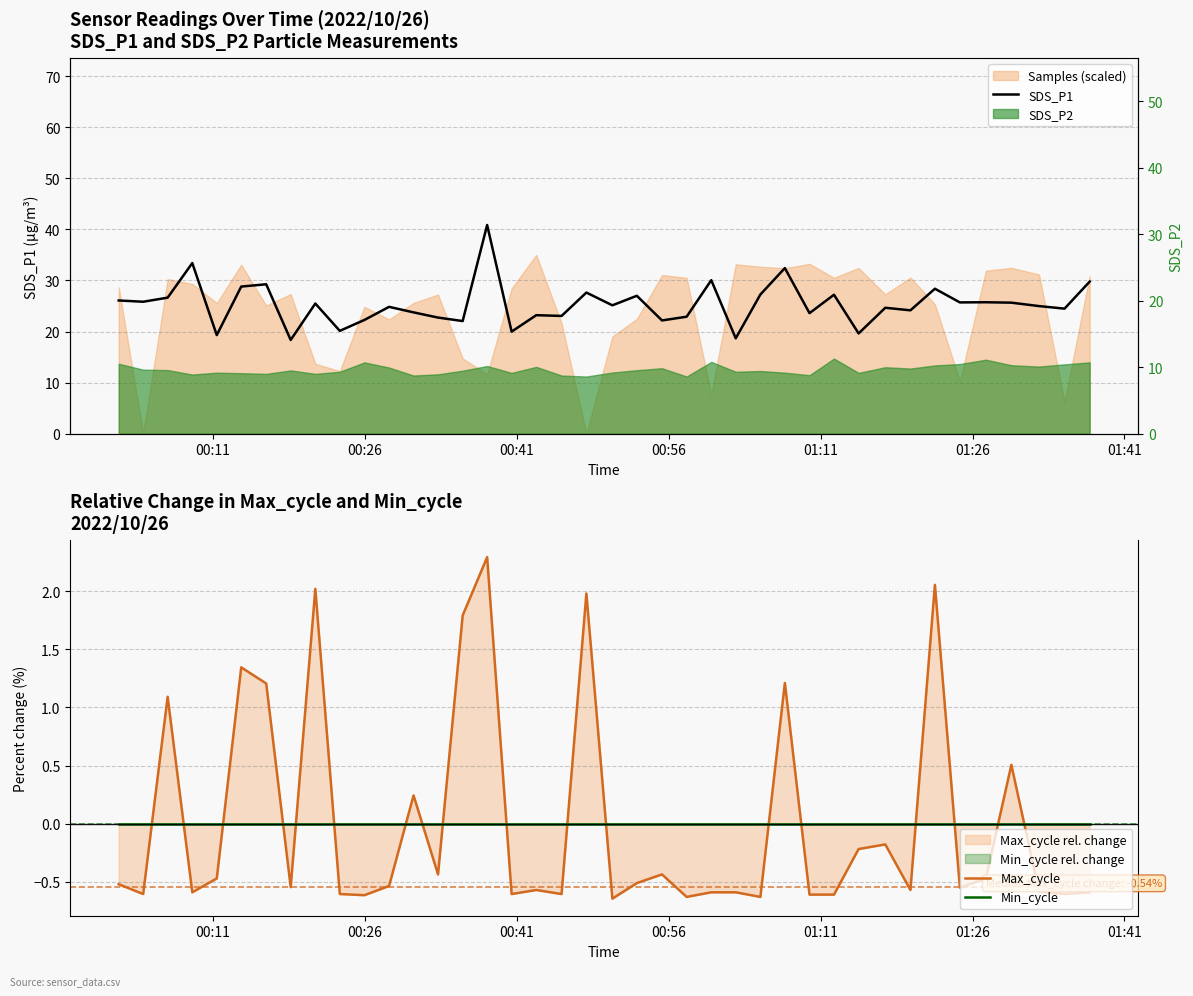

Count the number of data series in this chart.

3